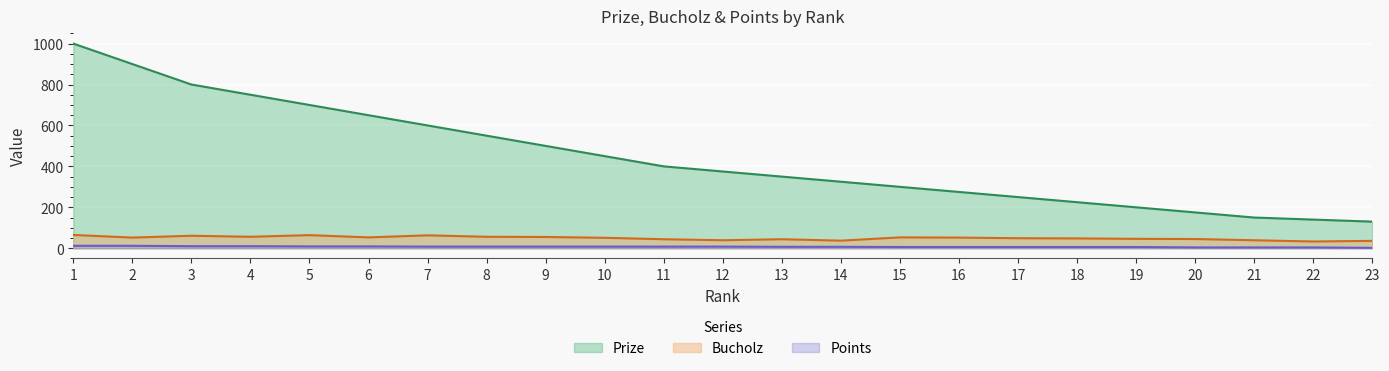

Where is Points nearest to the value 7?

13